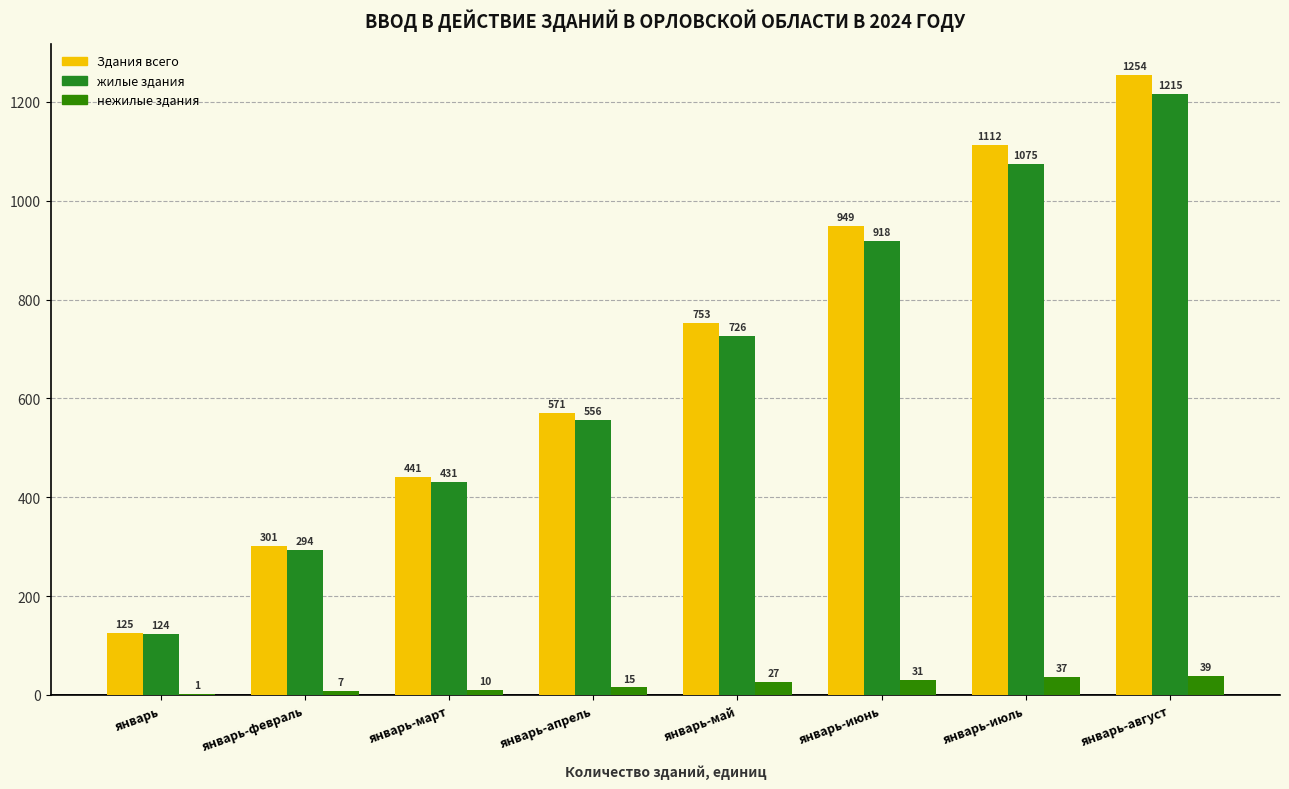

Which category has the lowest value across all series?

январь